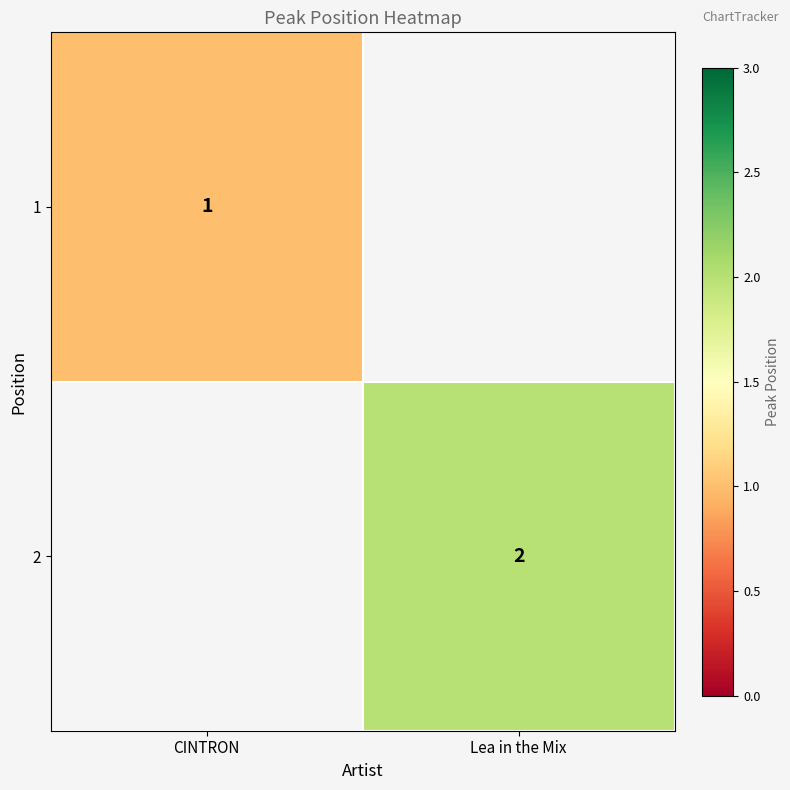

Is the value of 2 at Lea in the Mix greater than the value of 1 at CINTRON?

Yes